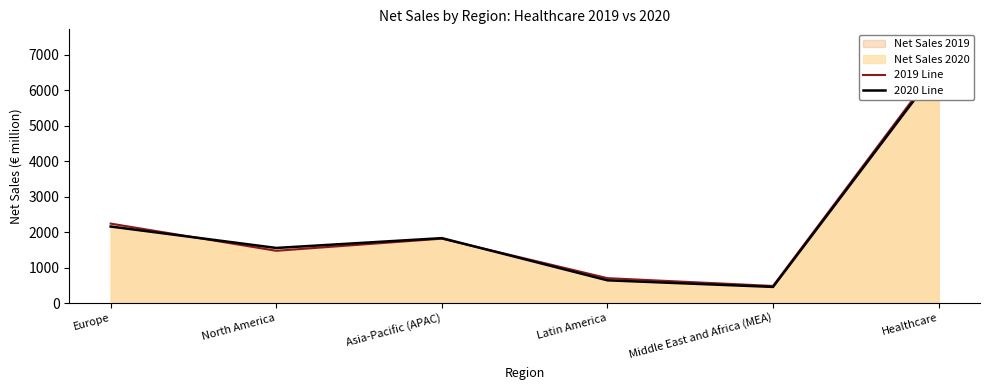

Rank the series at Middle East and Africa (MEA) from lowest to highest value.

2020 Line, 2019 Line